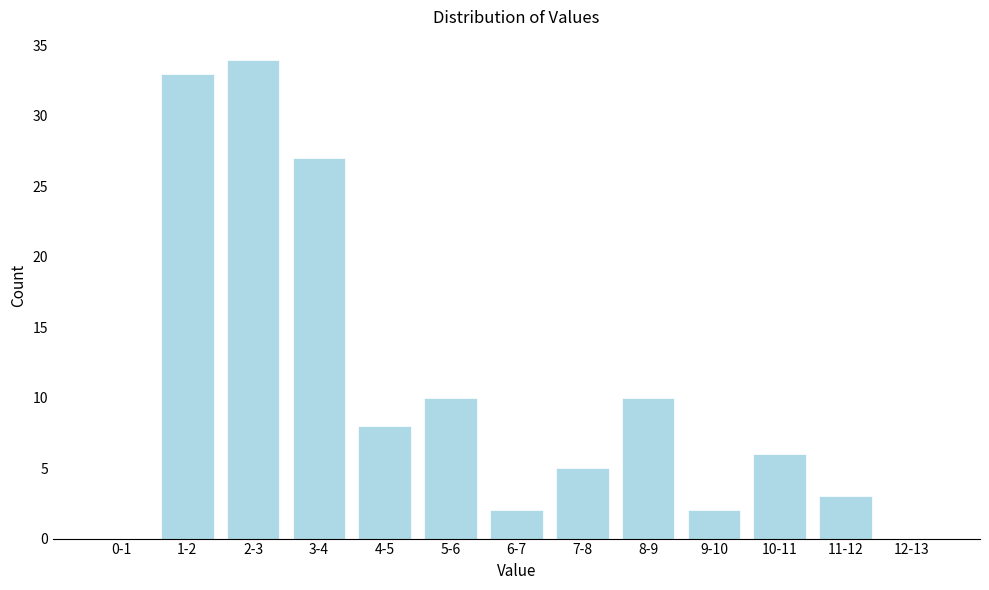

Reading left to right, what are all the values shown in this chart?

0-1=0	1-2=33	2-3=34	3-4=27	4-5=8	5-6=10	6-7=2	7-8=5	8-9=10	9-10=2	10-11=6	11-12=3	12-13=0